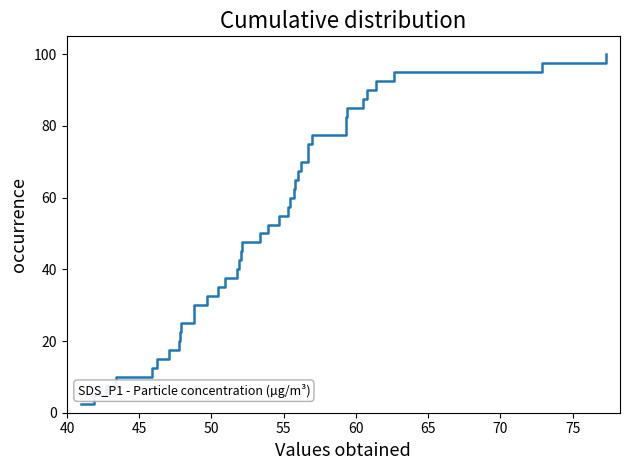

How many categories are shown in the chart?

40